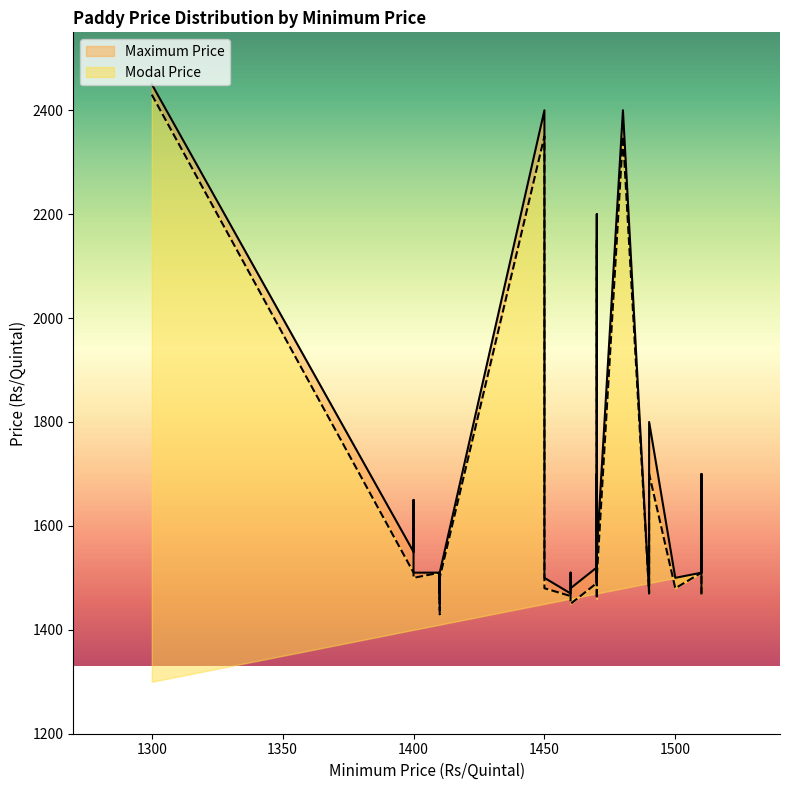

List the labels in order of Modal Price value, smallest first.

1410, 1460, 1470, 1460, 1410, 1410, 1470, 1490, 1510, 1450, 1450, 1460, 1460, 1500, 1470, 1400, 1400, 1410, 1470, 1470, 1490, 1400, 1410, 1510, 1510, 1470, 1510, 1490, 1470, 1470, 1450, 1480, 1300